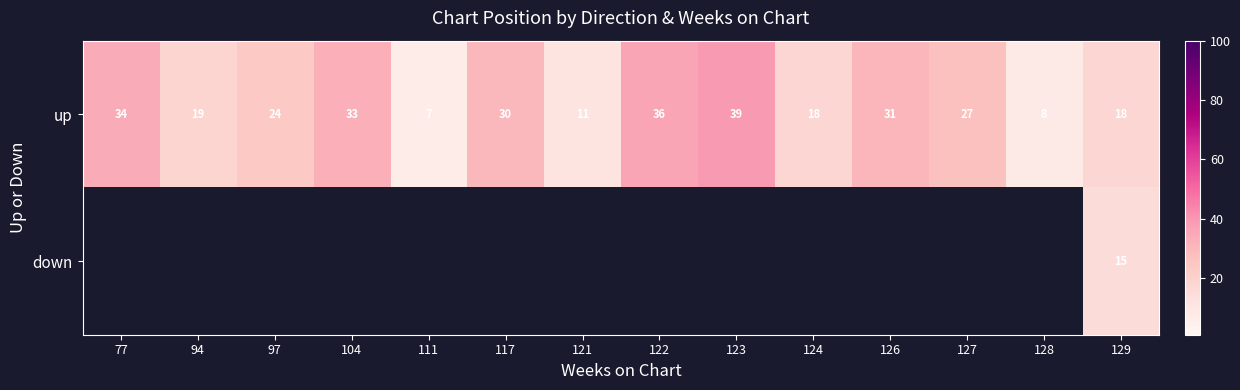

Where does the up series first go above 27?

77